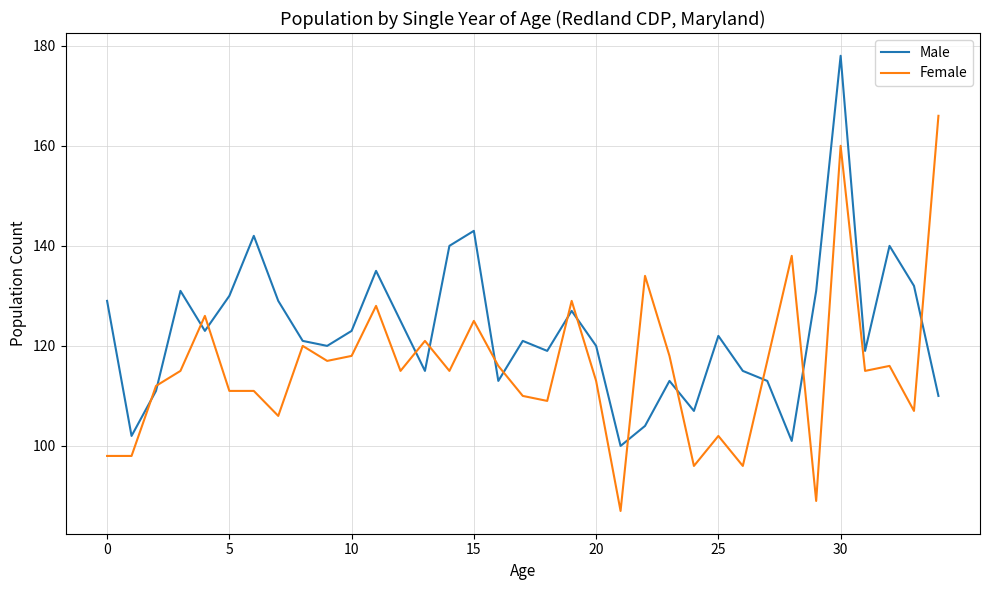

What is the maximum value shown in the chart?

178